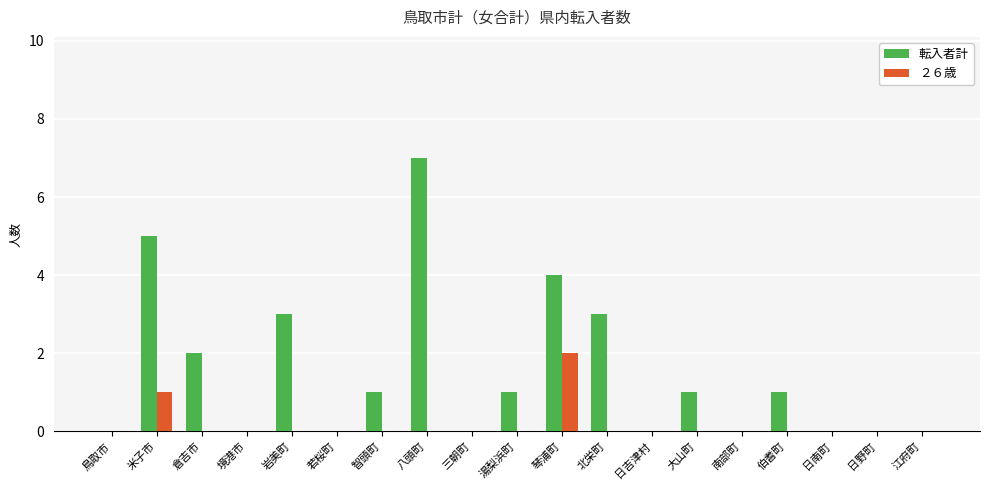

The value of ２６歳 at 倉吉市 is 0. True or false?

True